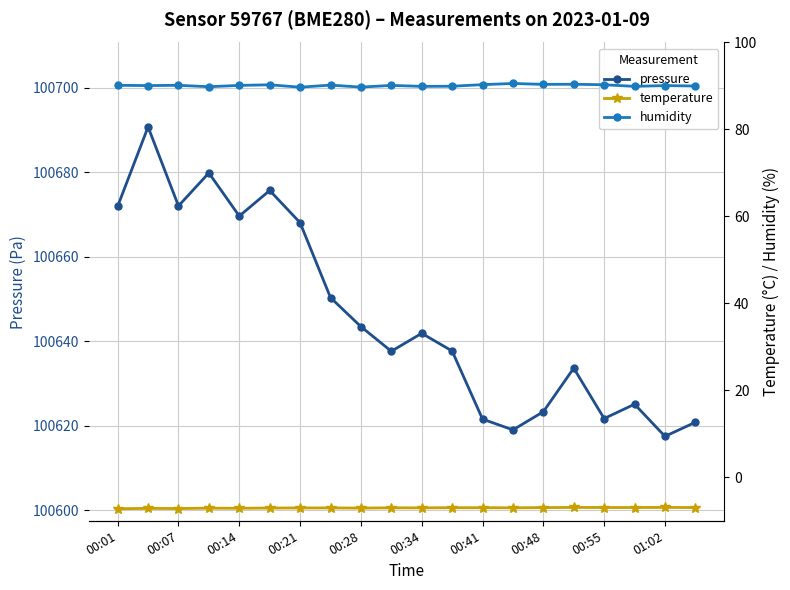

What is the lowest value of the temperature series?

-7.2